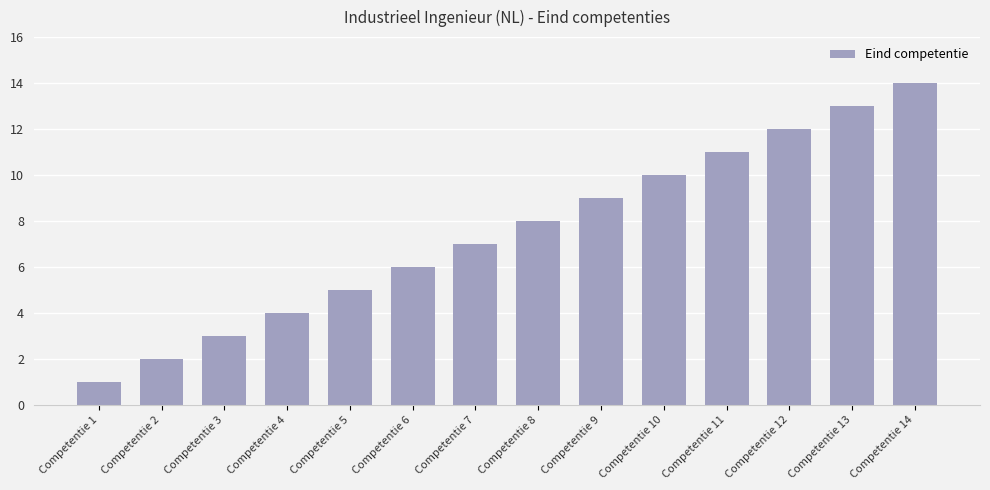

What is the minimum value shown in the chart?

1